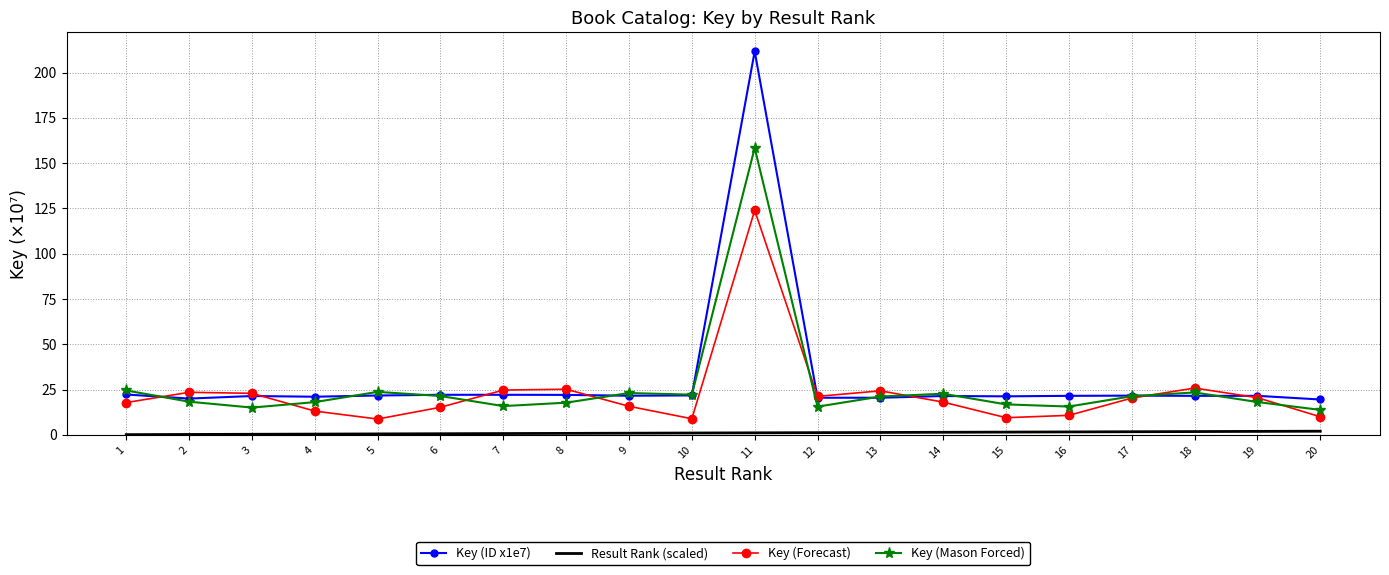

The Key (Forecast) series shows 34.8 at 19. True or false?

False